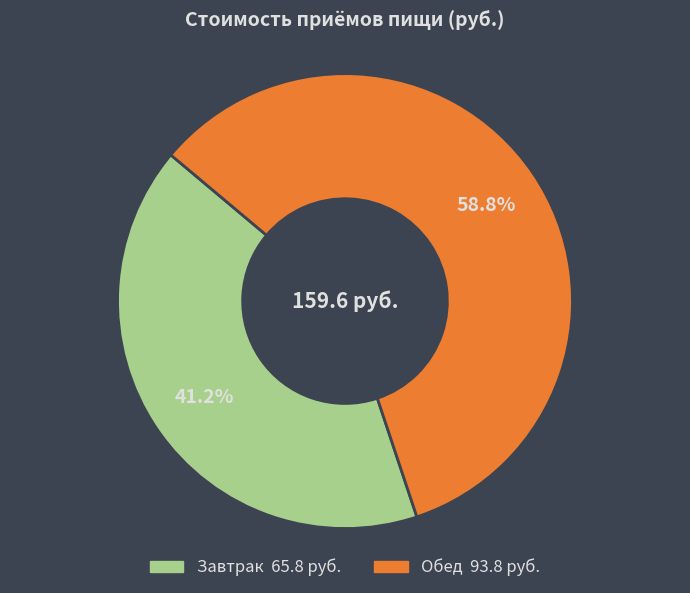

The Обед slice represents 65% of the pie. True or false?

False